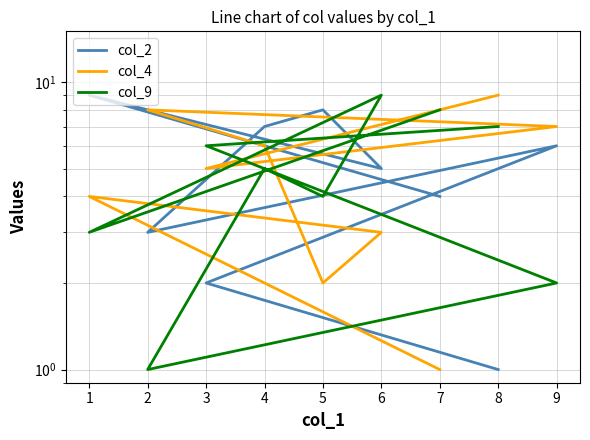

Is it true that col_2 equals 1 at 3?

False